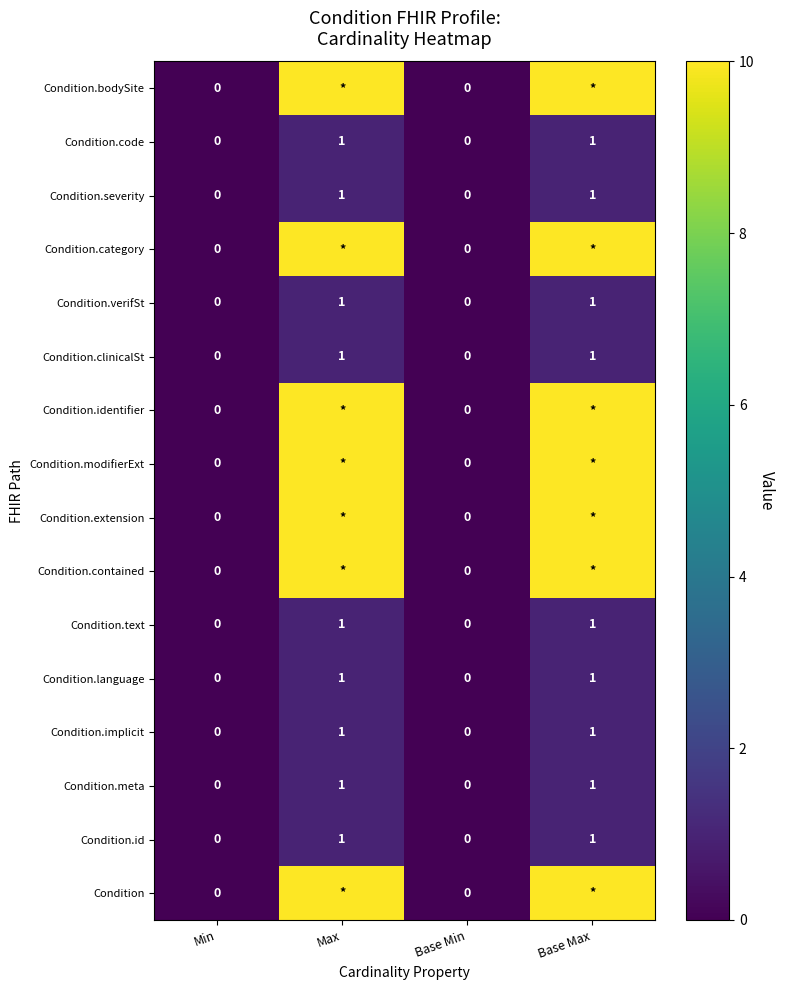

Is it true that Condition.implicit equals -1 at Base Min?

False